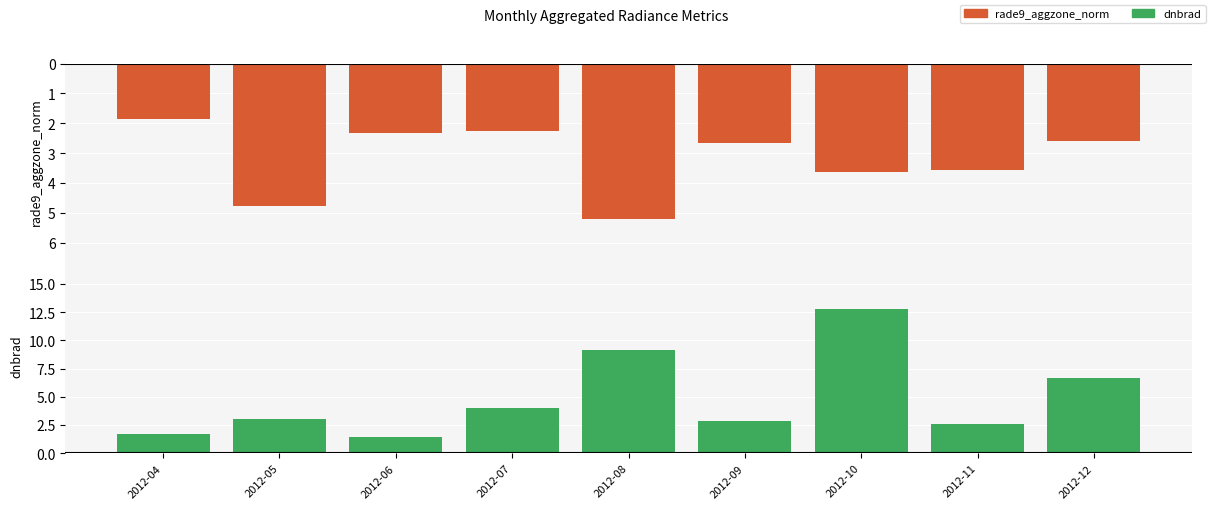

Reading left to right, transcribe all the data shown in this chart.

rade9_aggzone_norm: 1.9	4.8	2.3	2.2	5.2	2.7	3.6	3.6	2.6
dnbrad: 1.7	3.1	1.4	4.0	9.1	2.8	12.8	2.6	6.6